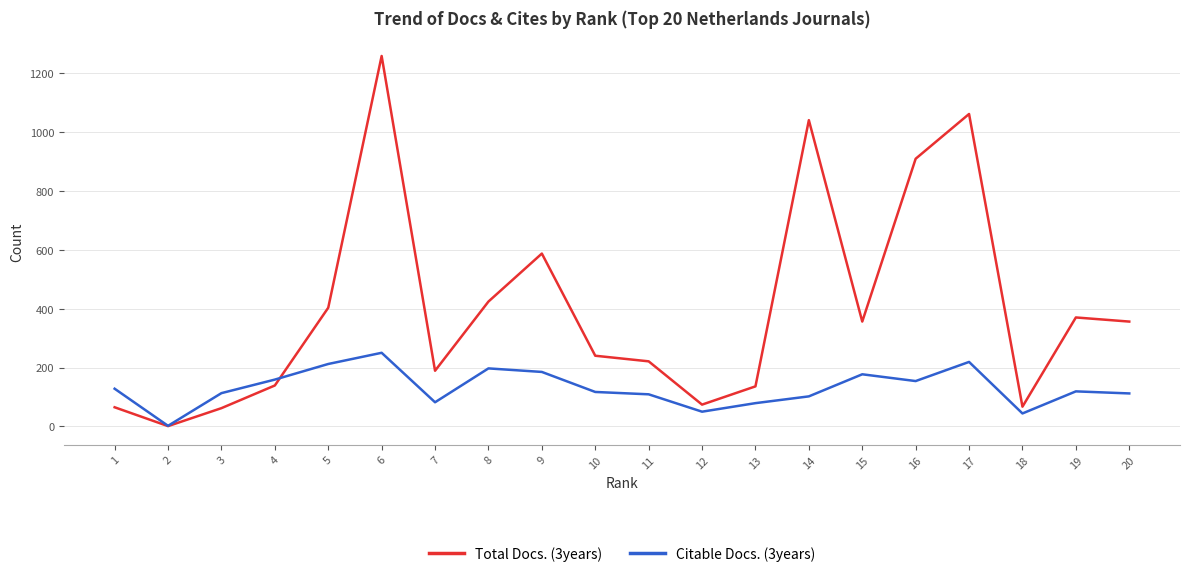

List the series in order of their peak value, highest first.

Total Docs. (3years), Citable Docs. (3years)